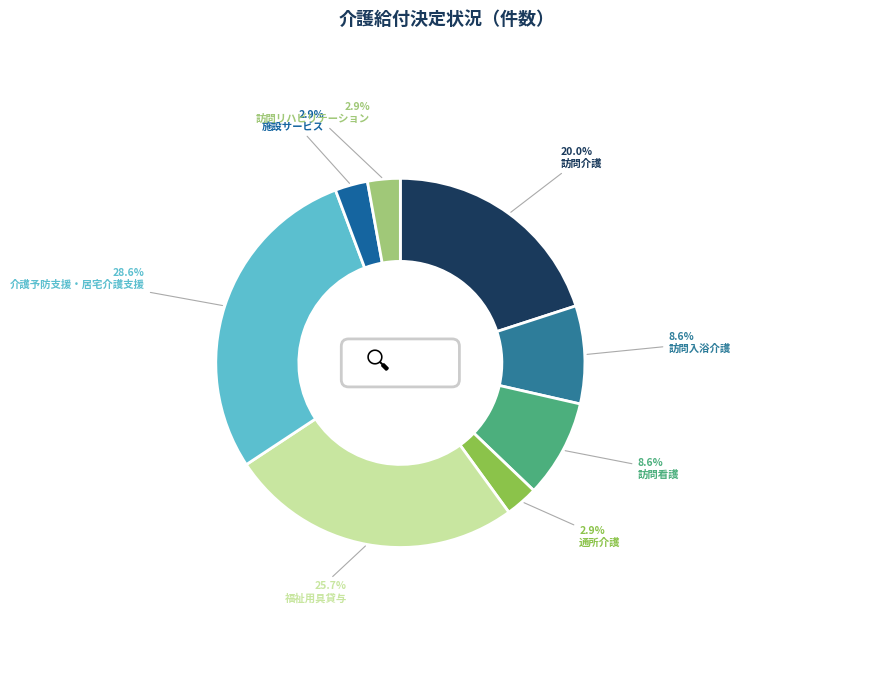

Count the number of slices in the pie.

8